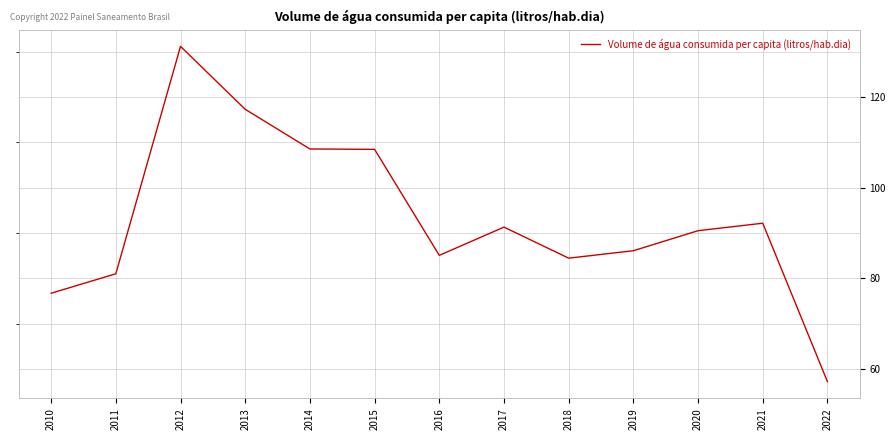

What value does the data have at 2022?

57.2